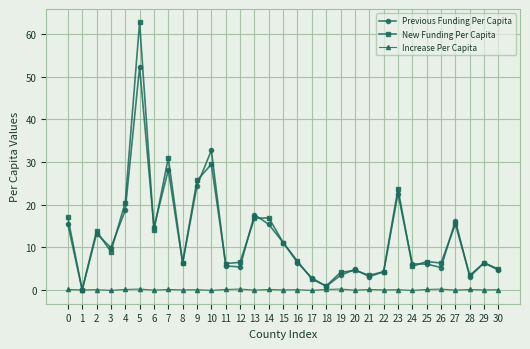

Rank the series by their maximum value, from lowest to highest.

Increase Per Capita, Previous Funding Per Capita, New Funding Per Capita